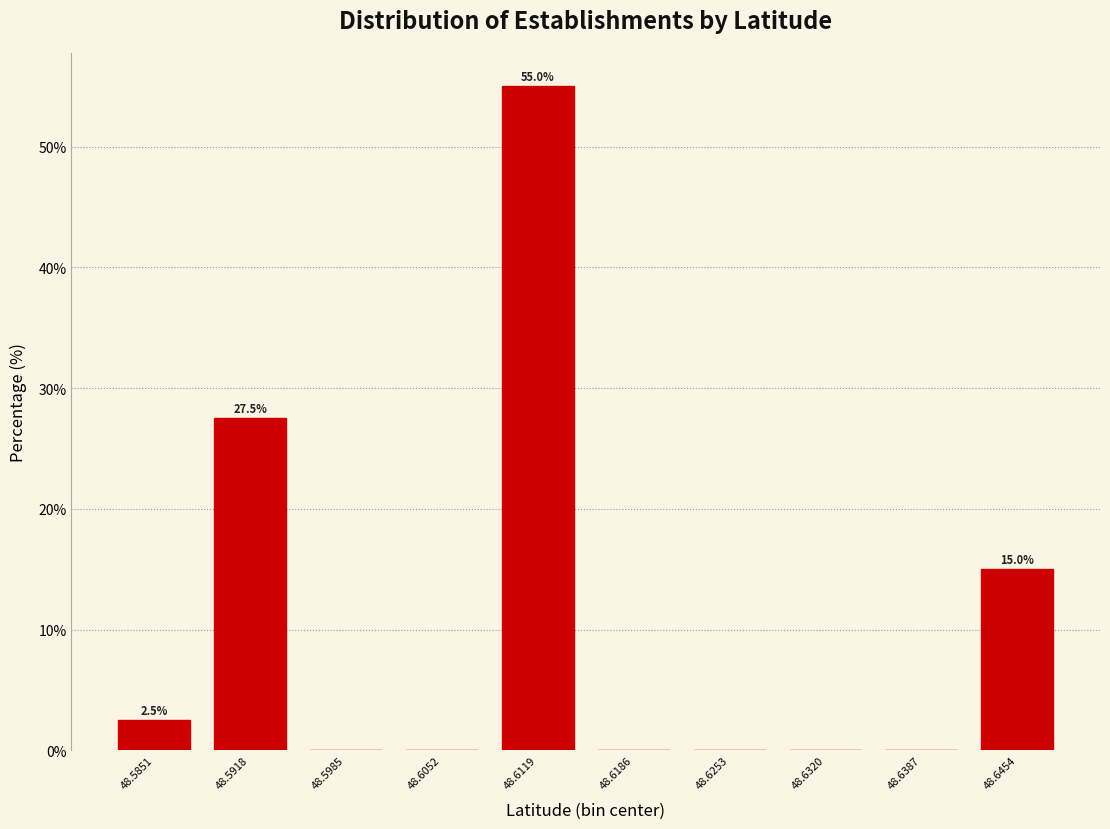

Reading right to left, transcribe all the data shown in this chart.

48.6454=15.0	48.6387=0.0	48.6320=0.0	48.6253=0.0	48.6186=0.0	48.6119=55.0	48.6052=0.0	48.5985=0.0	48.5918=27.5	48.5851=2.5